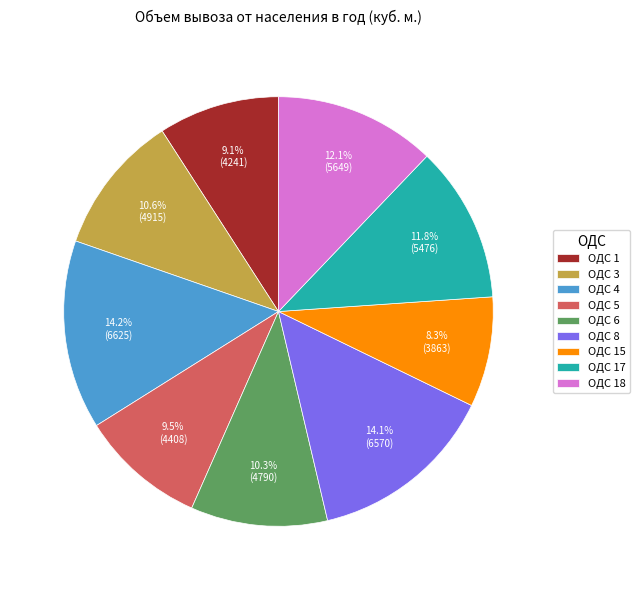

Which category has the smallest portion of the pie?

ОДС 15